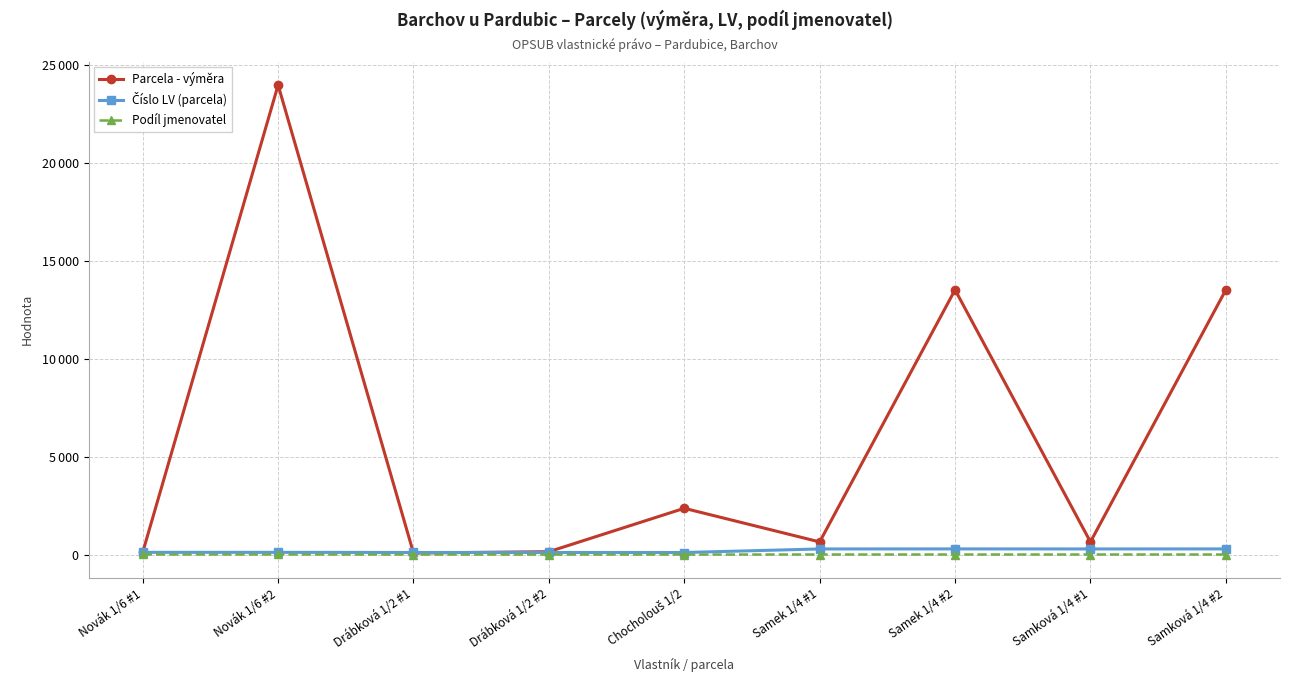

List the series in order of their peak value, highest first.

Parcela - výměra, Číslo LV (parcela), Podíl jmenovatel